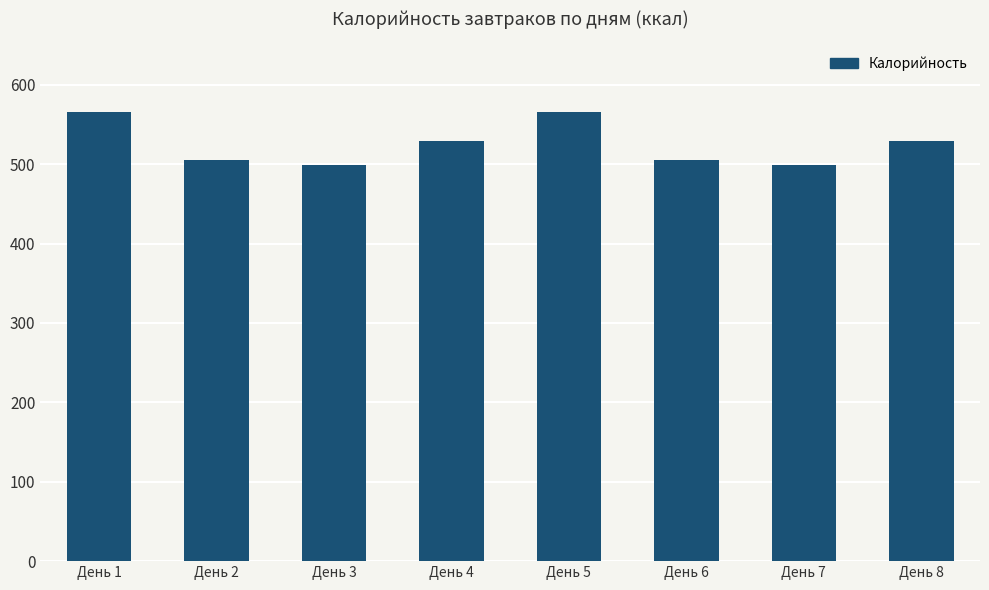

What is the sum of the values at День 7 and День 5?

1065.1